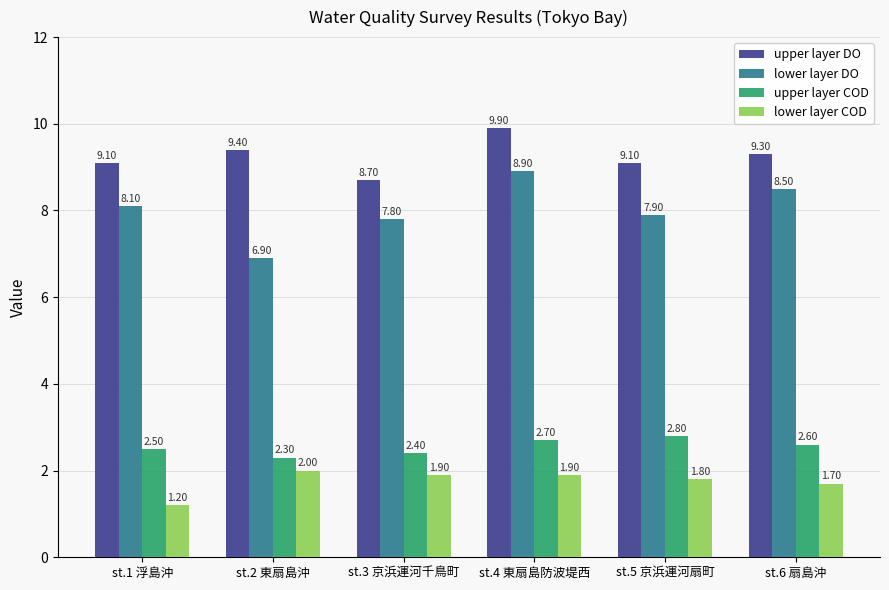

List the series in order of their peak value, highest first.

upper layer DO, lower layer DO, upper layer COD, lower layer COD